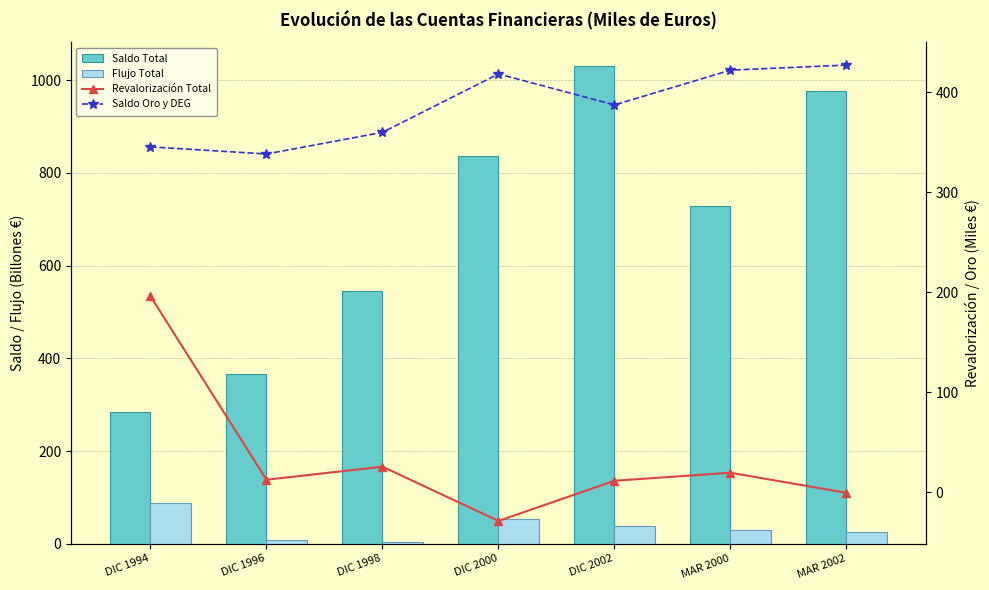

Between DIC 2000 and DIC 2002, which series saw the biggest shift?

Saldo Total